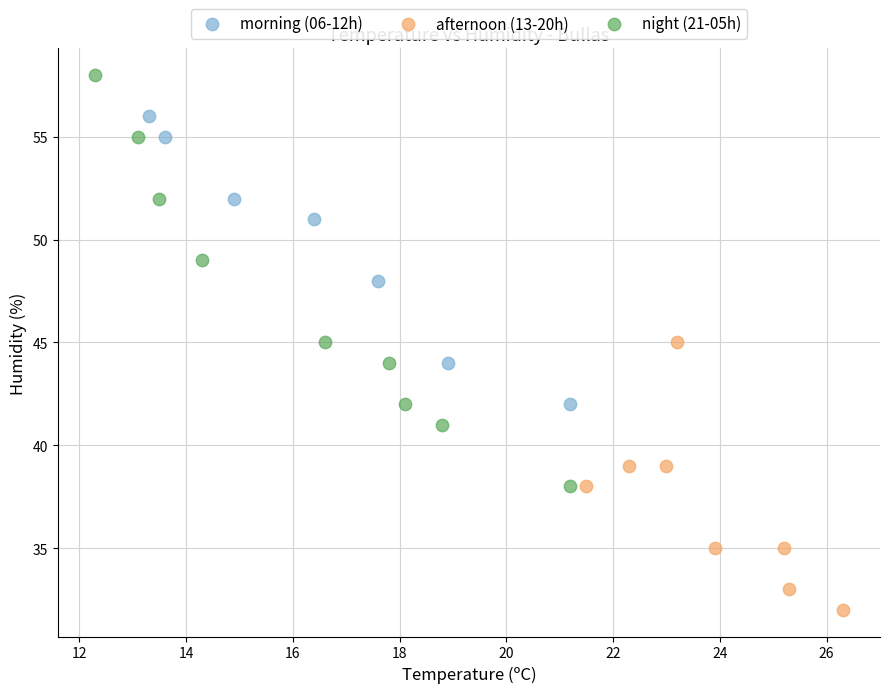

Which series reaches the minimum Y coordinate?

afternoon (13-20h)